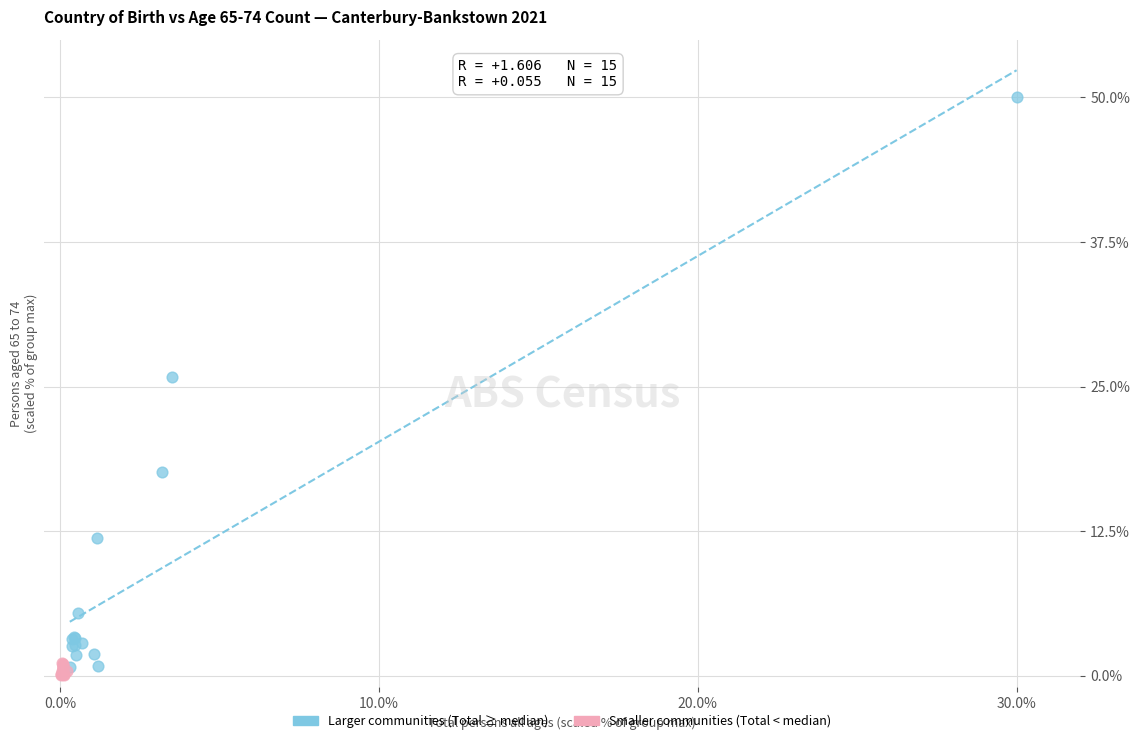

Which series reaches the maximum Y coordinate?

Larger communities (Total ≥ median)